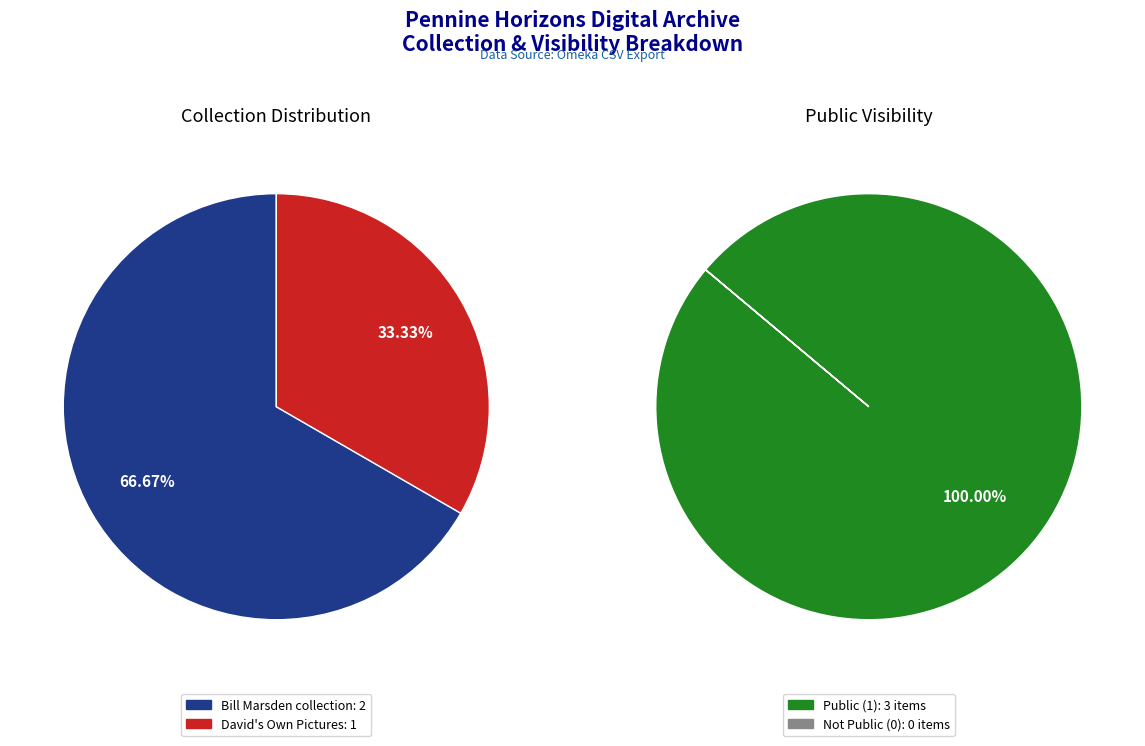

Which series has the largest range (max minus min)?

public